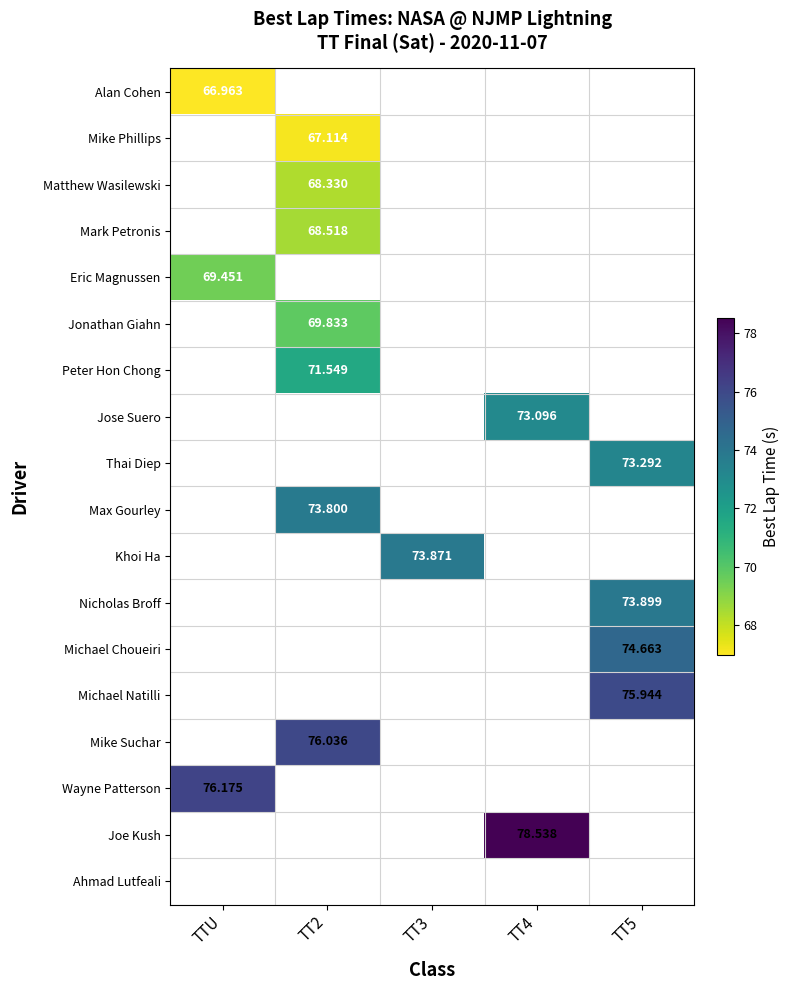

What is the approximate value of Mark Petronis at TT2?

68.5